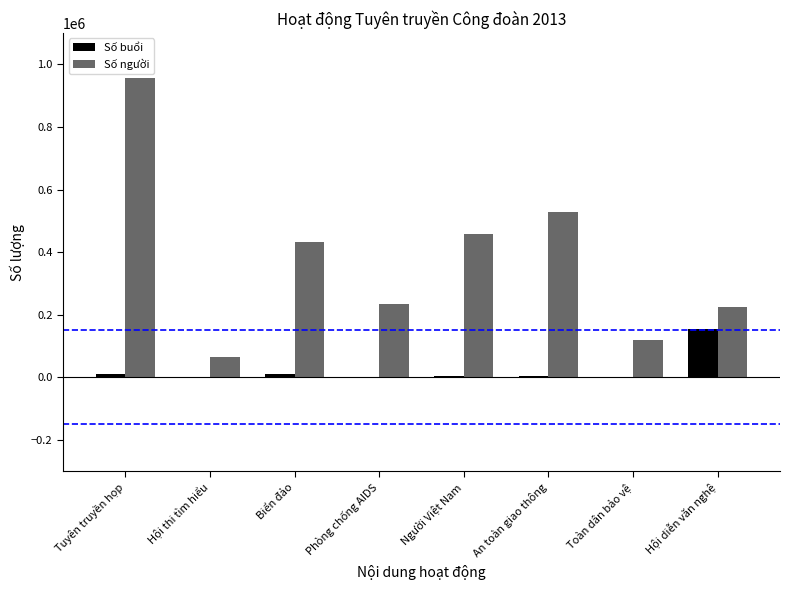

Are the bars horizontal?

No